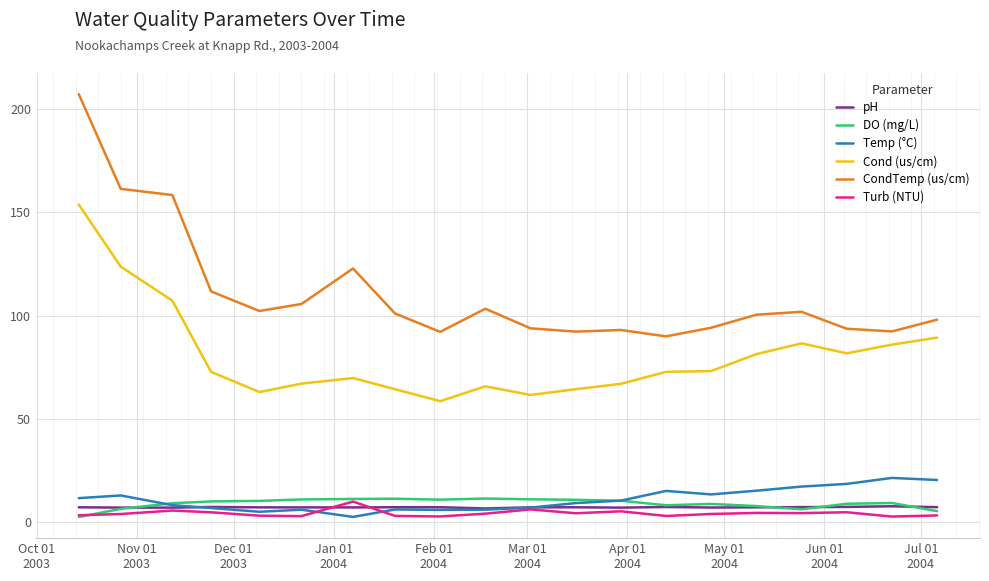

True or false: CondTemp (us/cm) and Turb (NTU) intersect in this chart.

False